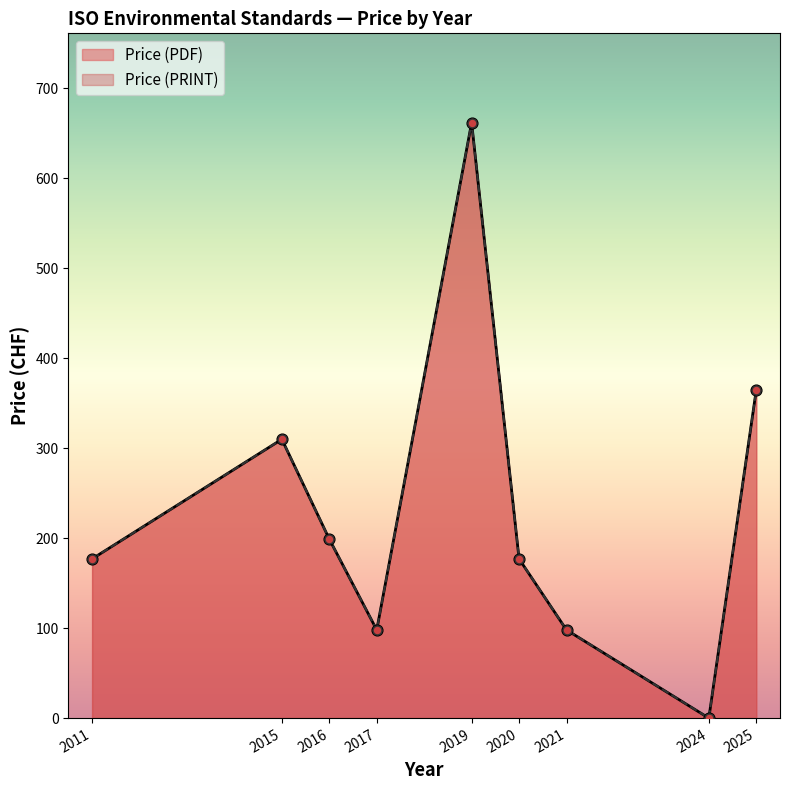

Is the value of Price (PRINT) at 2019 greater than the value of Price (PDF) at 2019?

No